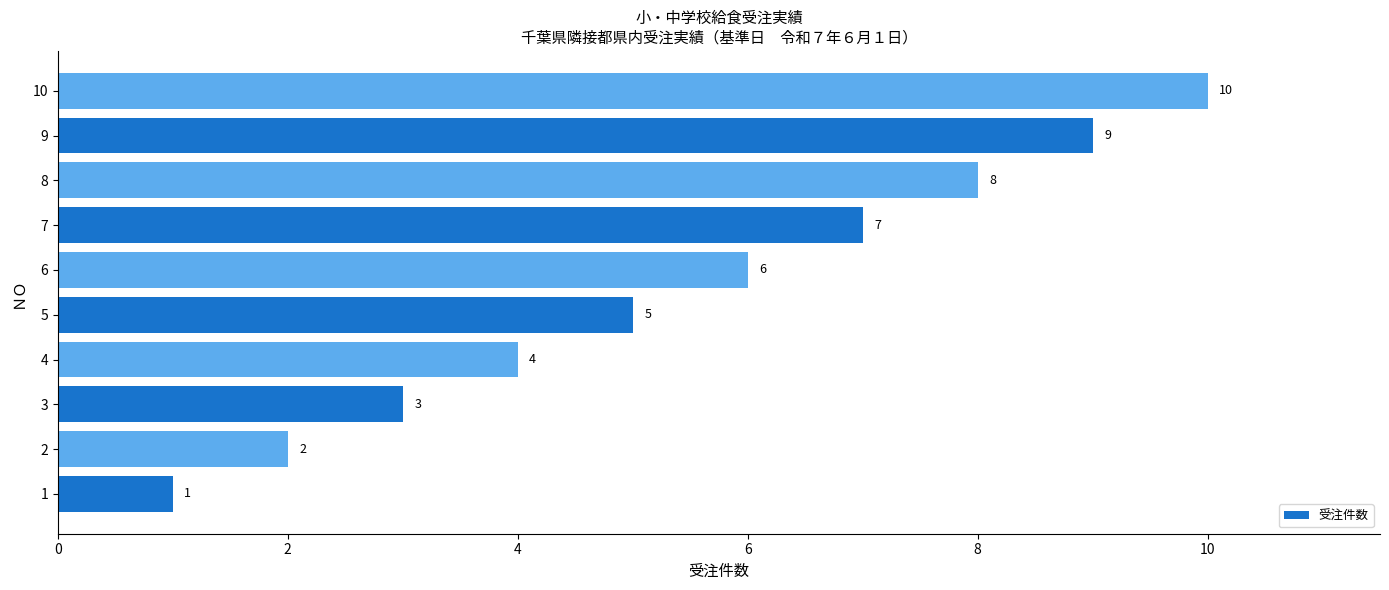

What is the ratio of the value at 5 to the value at 9?

0.6